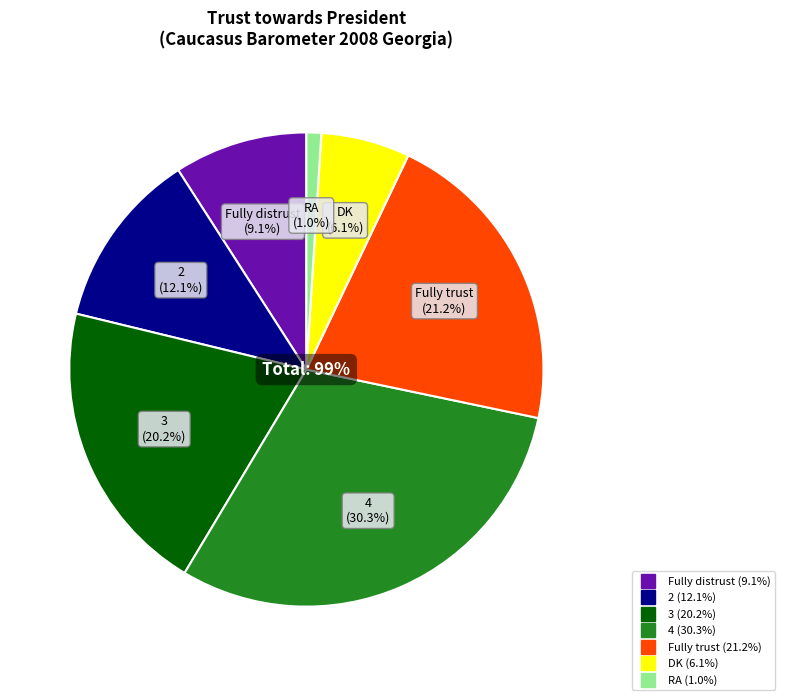

What percentage is the Fully trust slice, to the nearest percent?

21%